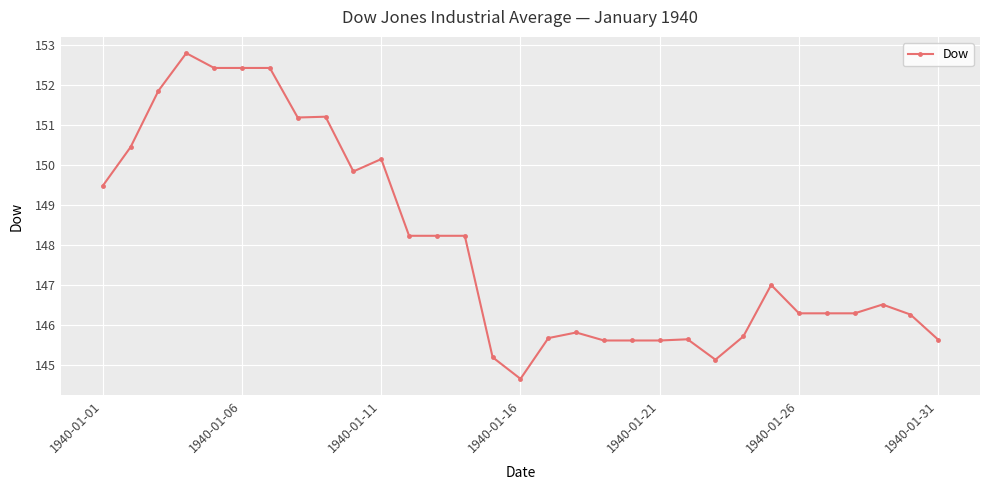

What is the value of the 6th point from the left?

152.4